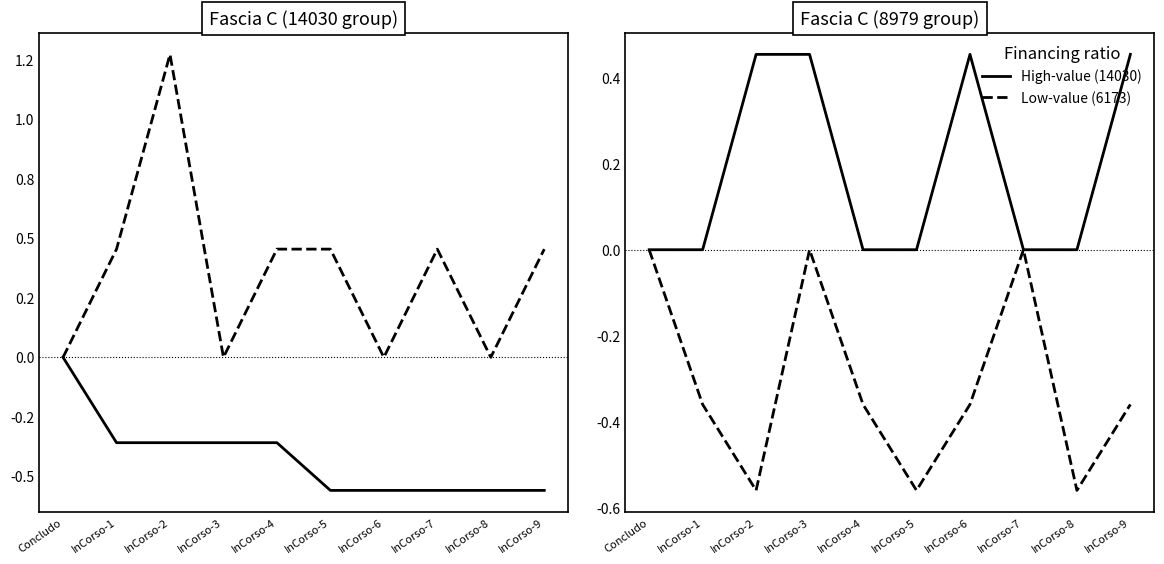

What position from the right is InCorso-7?

3